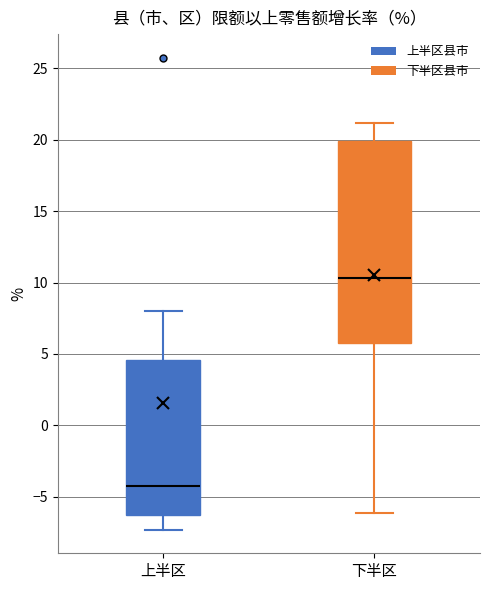

Reading left to right, read every box against the y-axis: the position of its median line, the range the box covers, and the ends of its whiskers. The values are not printed on the chart, so give them approximately, as read against the axis.

上半区: median -4.0, box -6.5 to 4.5, whiskers -7.5 to 8.0
下半区: median 10.5, box 6.0 to 20.0, whiskers -6.0 to 21.0